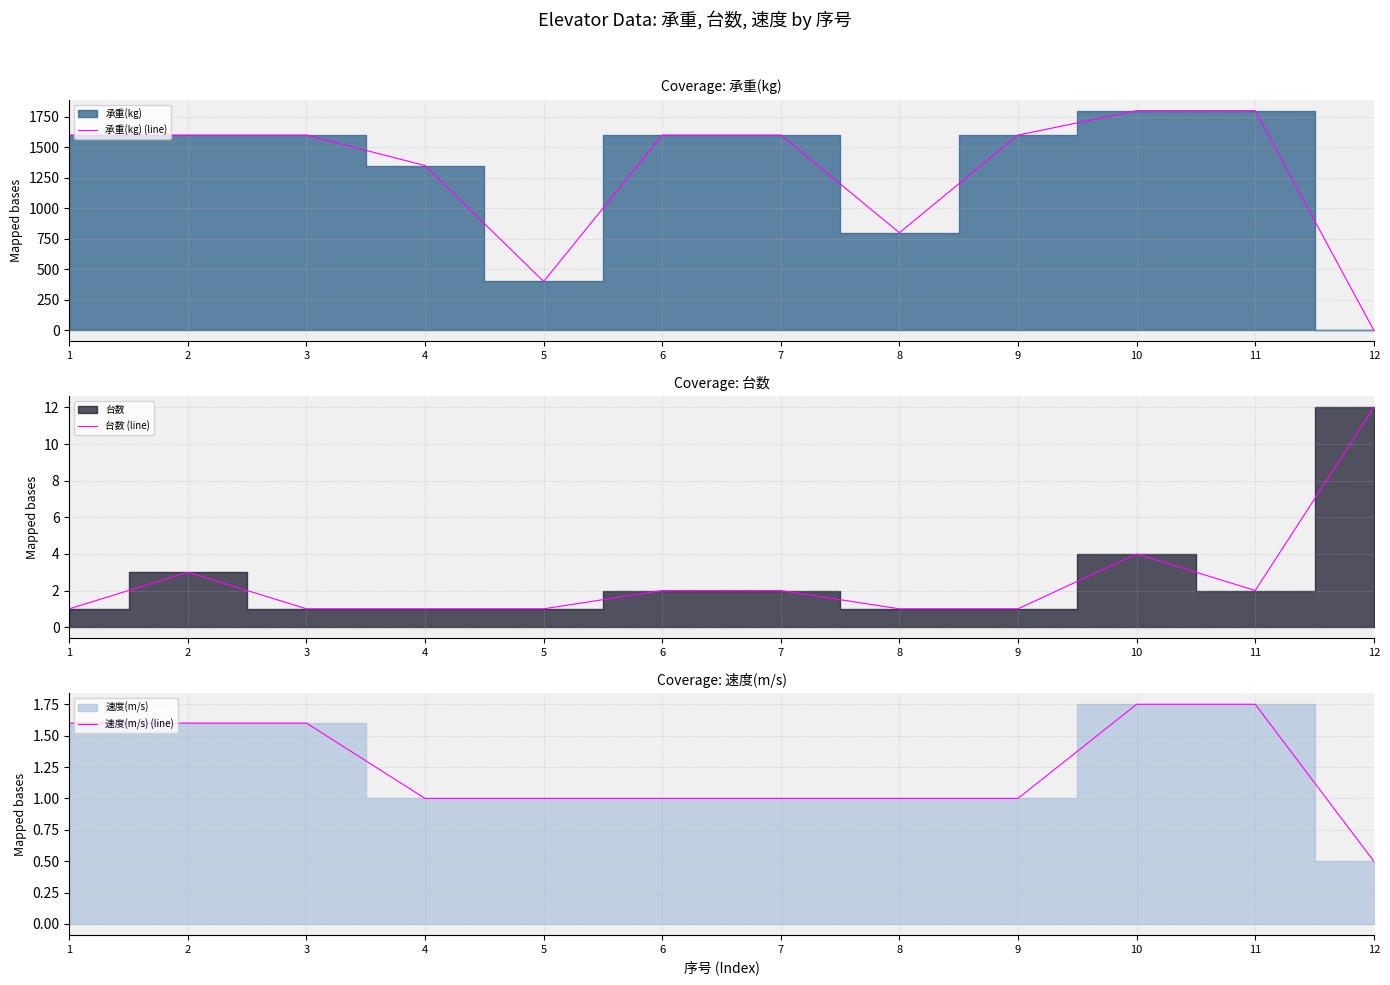

At 8, list the series in order from largest to smallest.

承重(kg) (line), 台数 (line), 速度(m/s) (line)